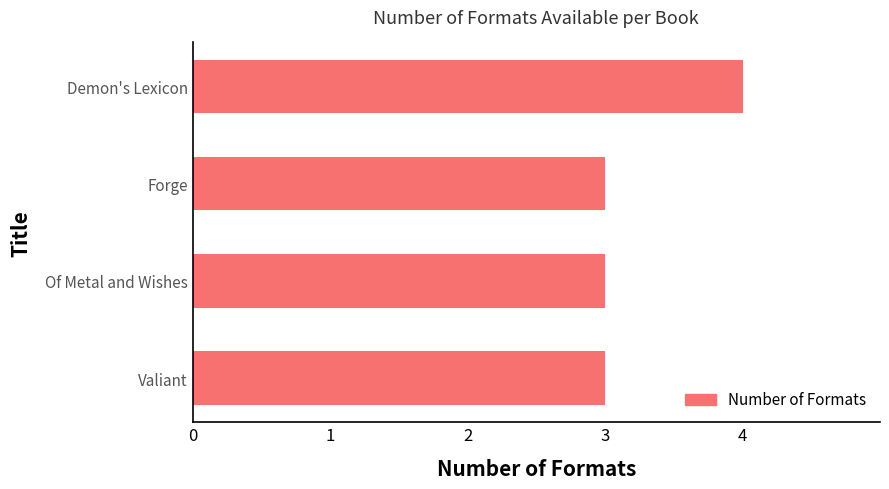

Reading top to bottom, transcribe all the data shown in this chart.

Demon's Lexicon=4	Forge=3	Of Metal and Wishes=3	Valiant=3